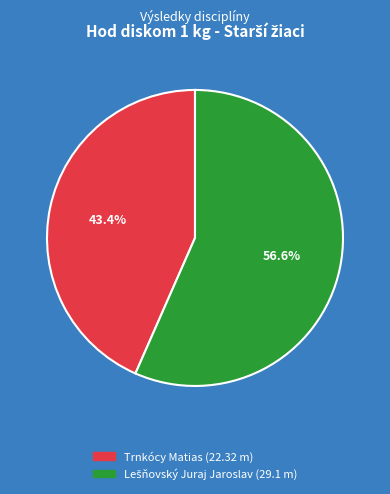

Which category has the smallest portion of the pie?

Trnkócy Matias